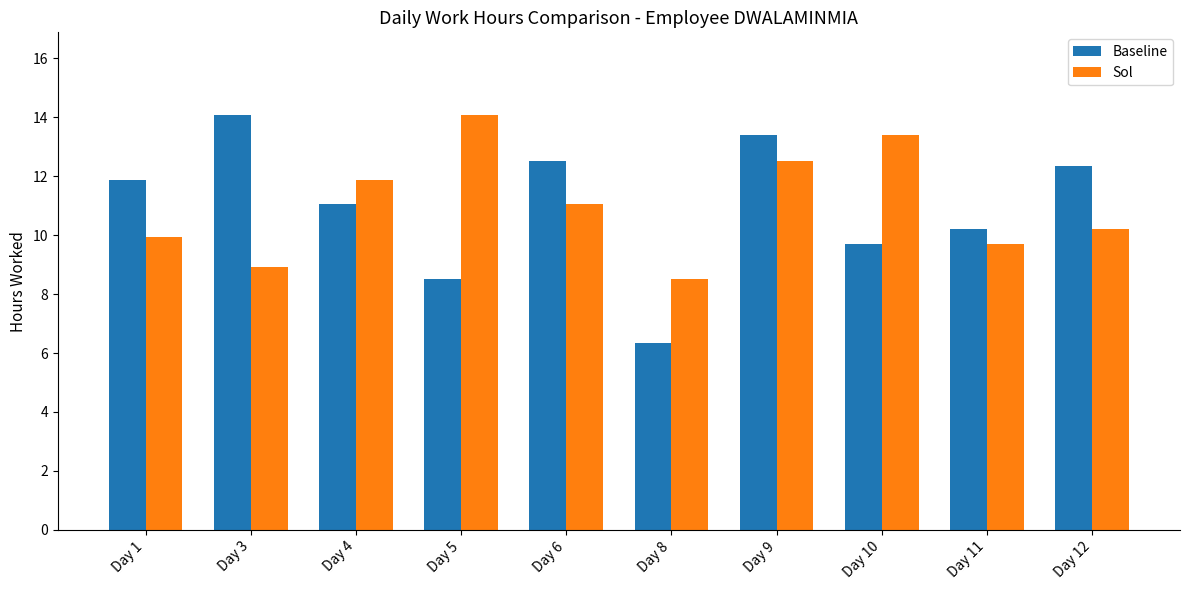

Rank the categories by Baseline value from highest to lowest.

Day 3, Day 9, Day 6, Day 12, Day 1, Day 4, Day 11, Day 10, Day 5, Day 8